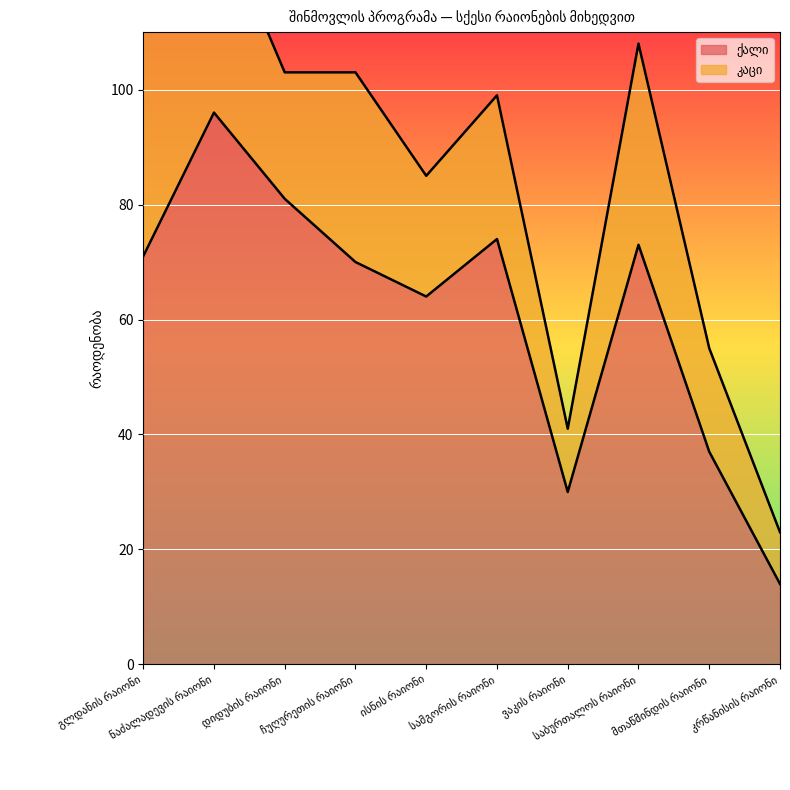

At which category does the data reach its first local peak?

ნაძალადევის რაიონი